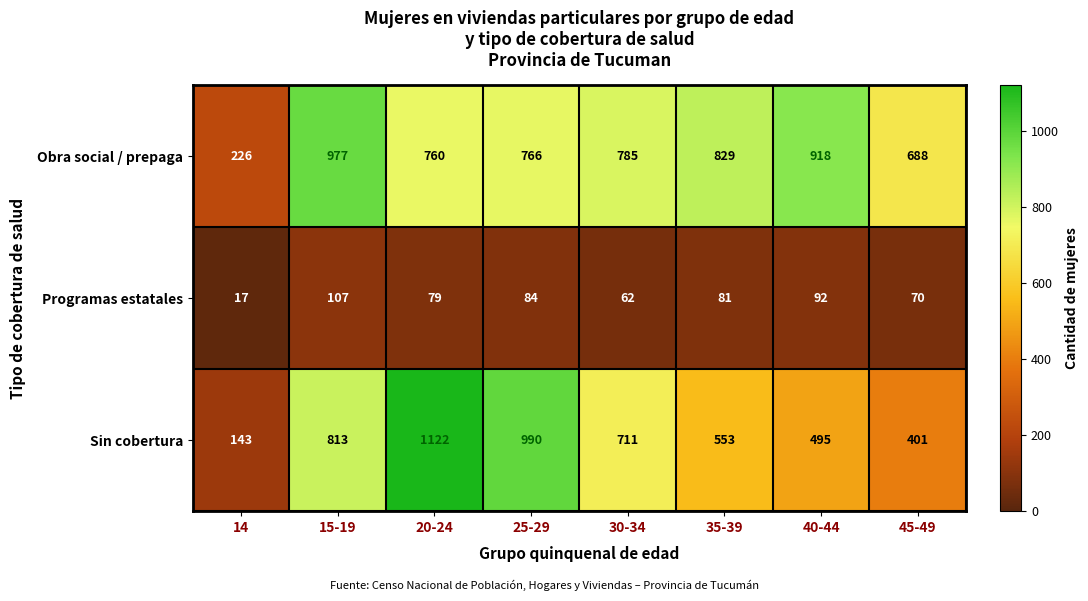

At which label does Programas estatales reach its minimum?

14